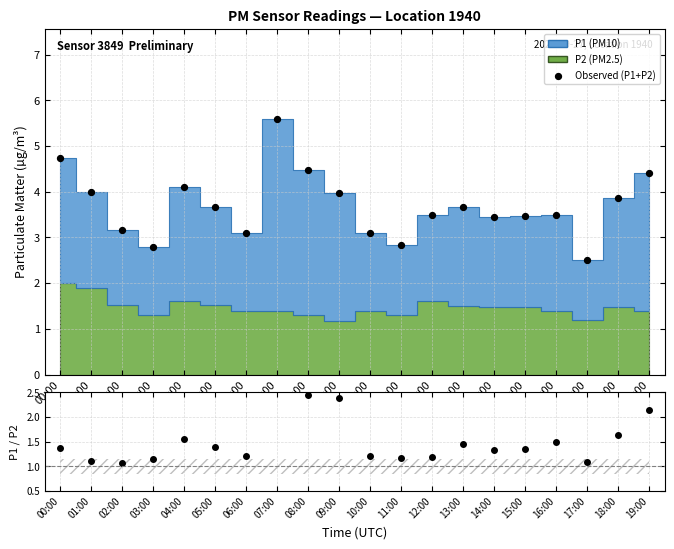

Which series reaches the minimum Y coordinate?

P1/P2